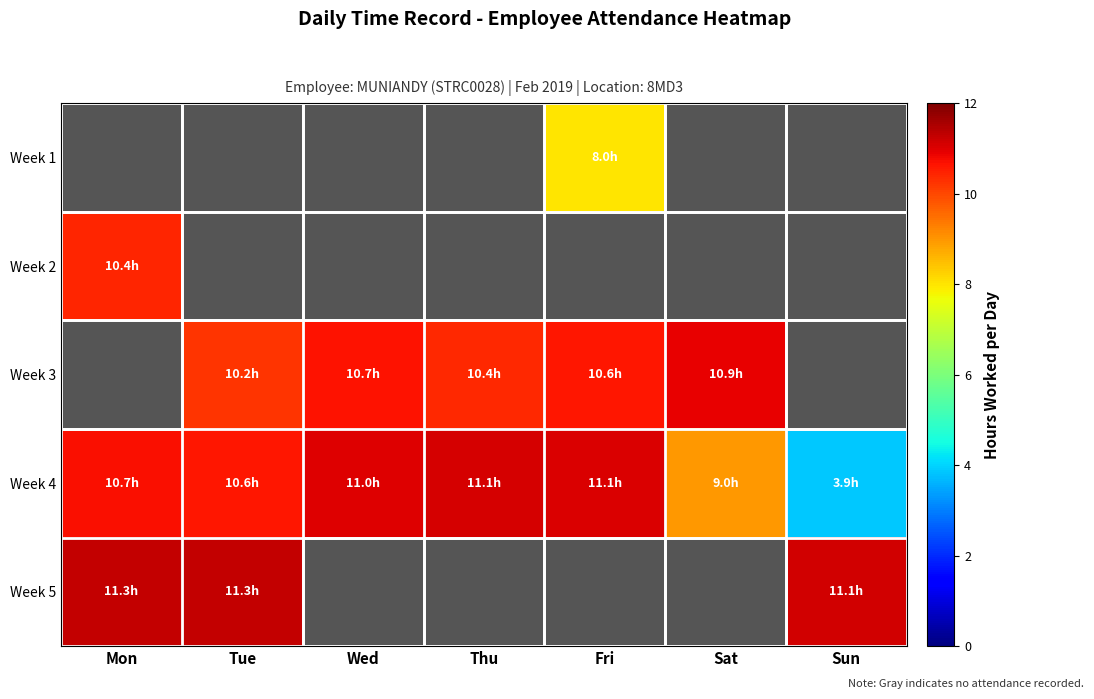

Between Wed and Fri, which is larger?

Fri